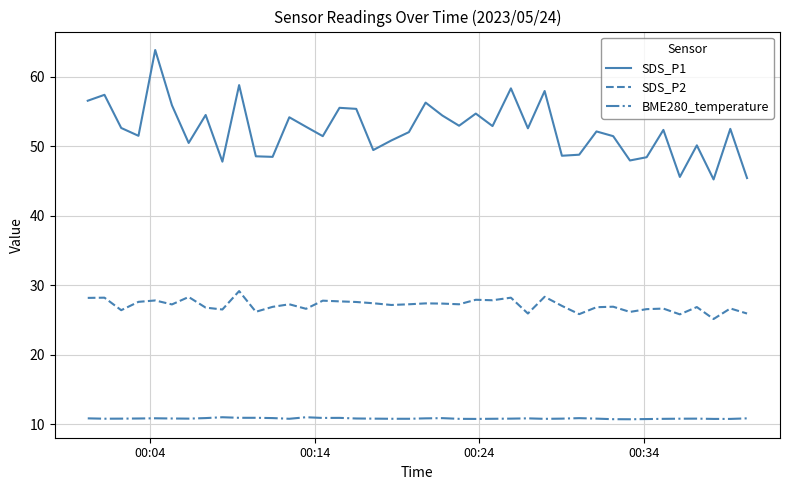

Which series has the largest range (max minus min)?

SDS_P1